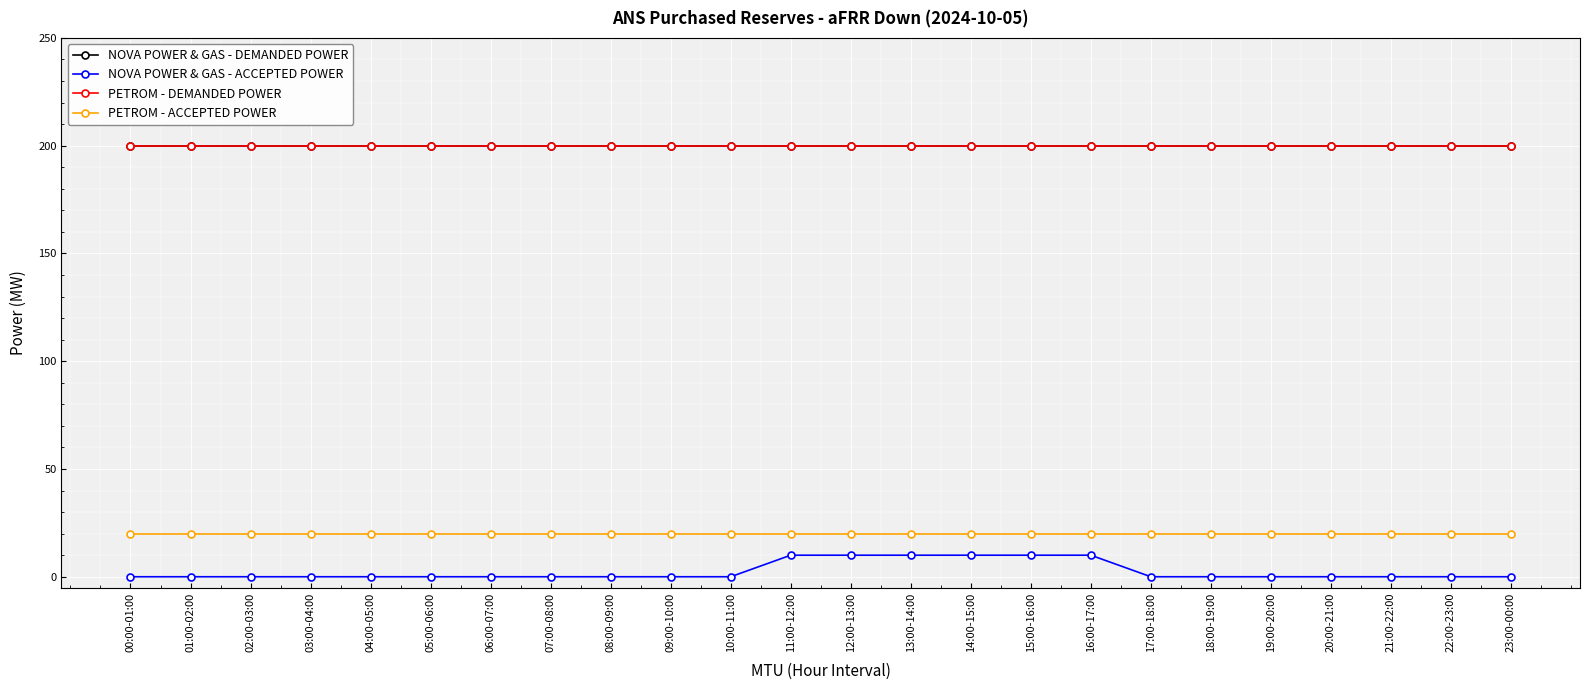

Which series has the largest total across all categories?

NOVA POWER & GAS - DEMANDED POWER